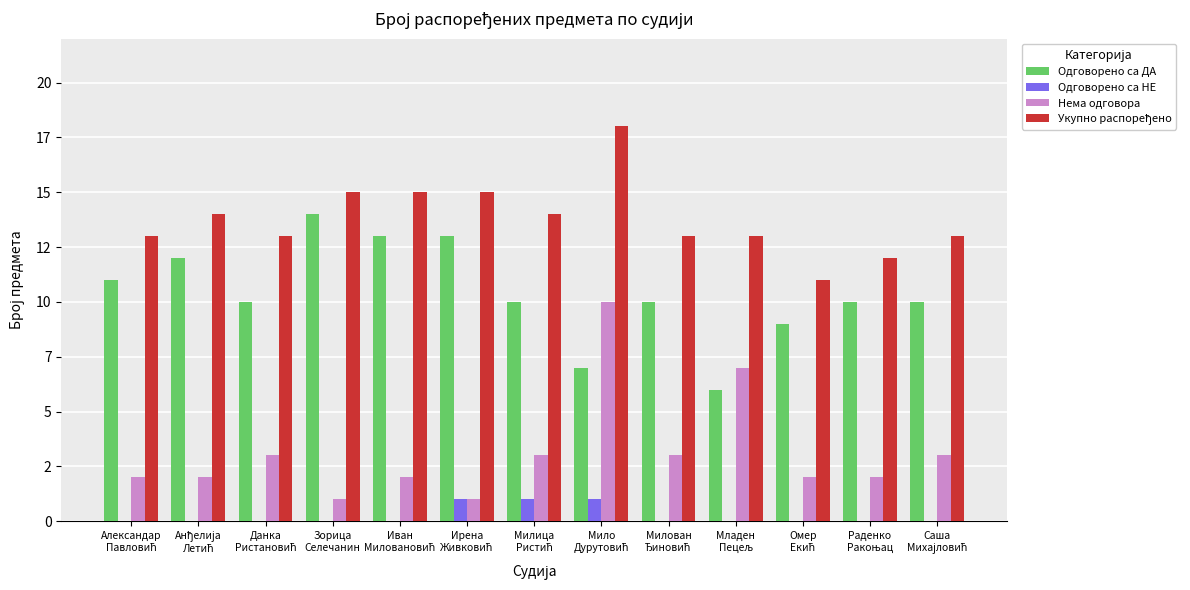

How many bars are there in total?

52